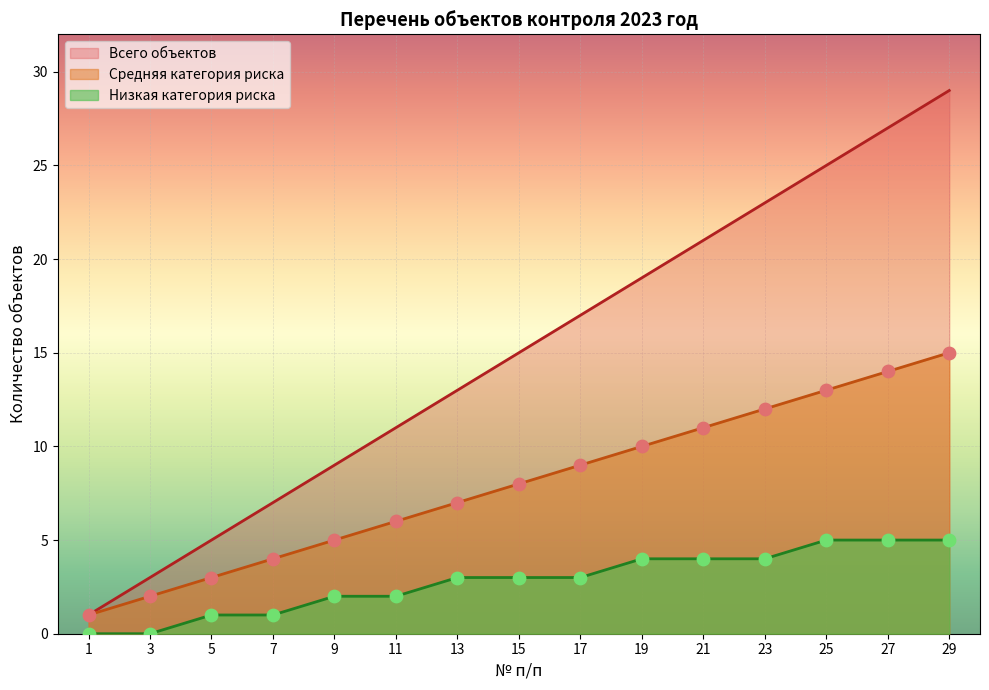

What is the total value across all series at 27?

46